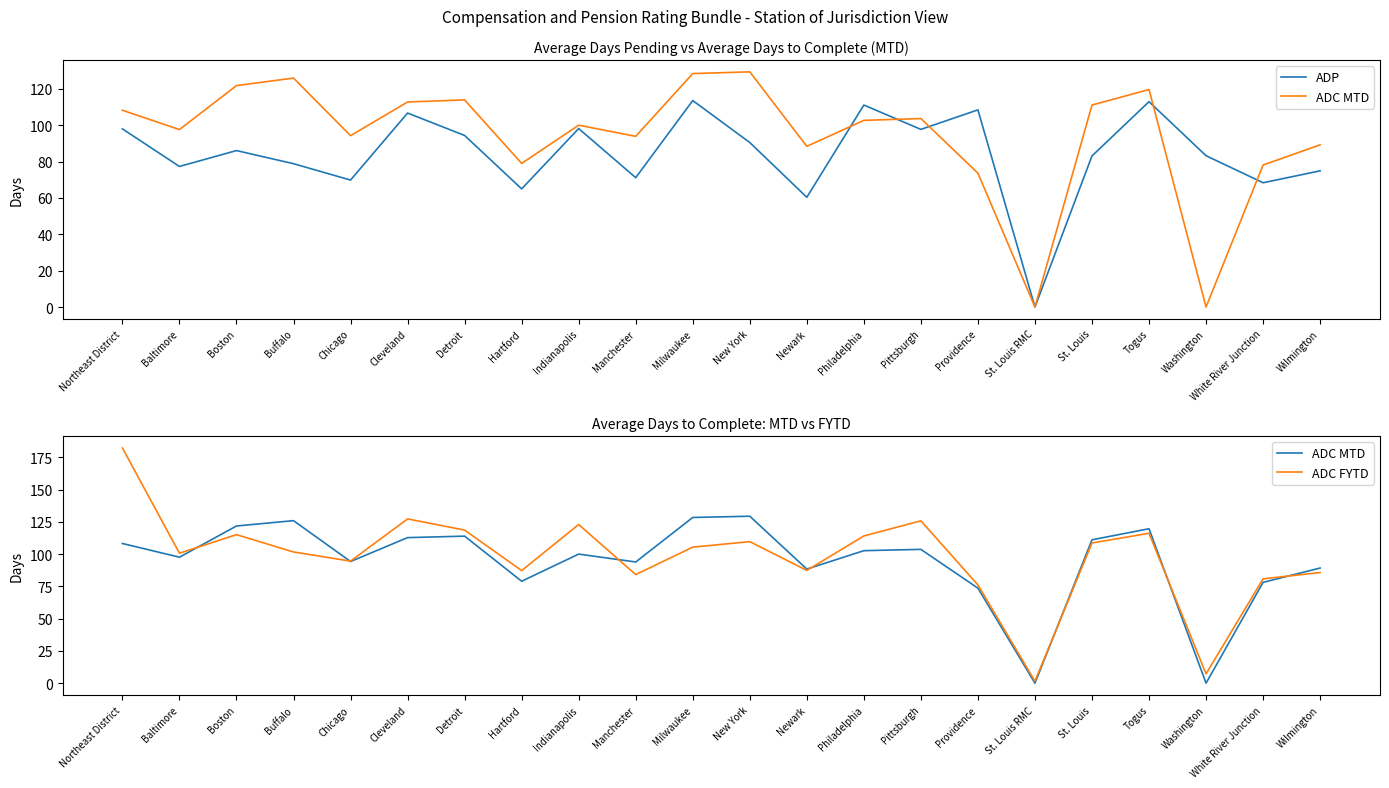

At which label does ADP first exceed 86?

Northeast District